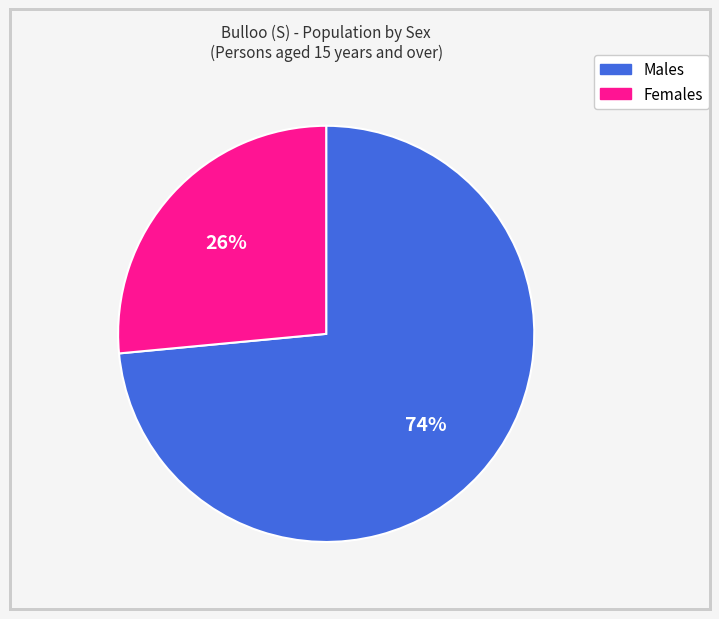

Does Males represent more than half of the total?

Yes